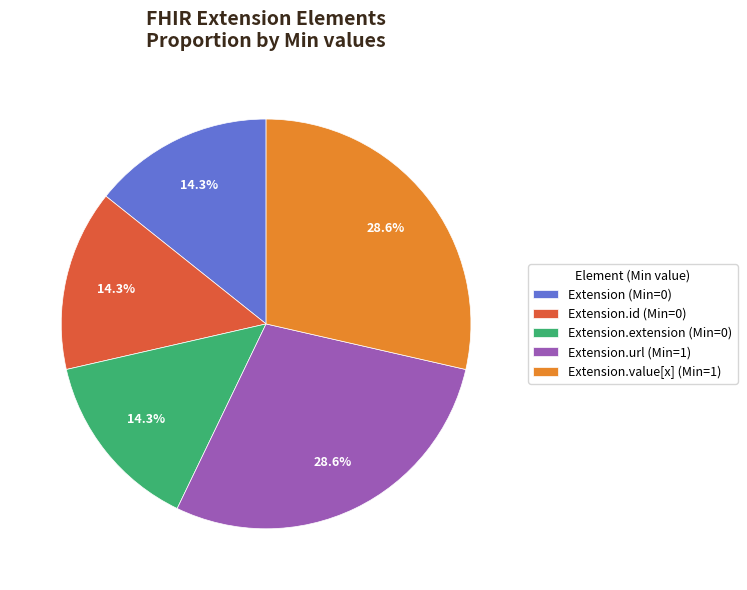

Combined, do Extension.url (Min=1) and Extension.id (Min=0) account for over 50%?

No